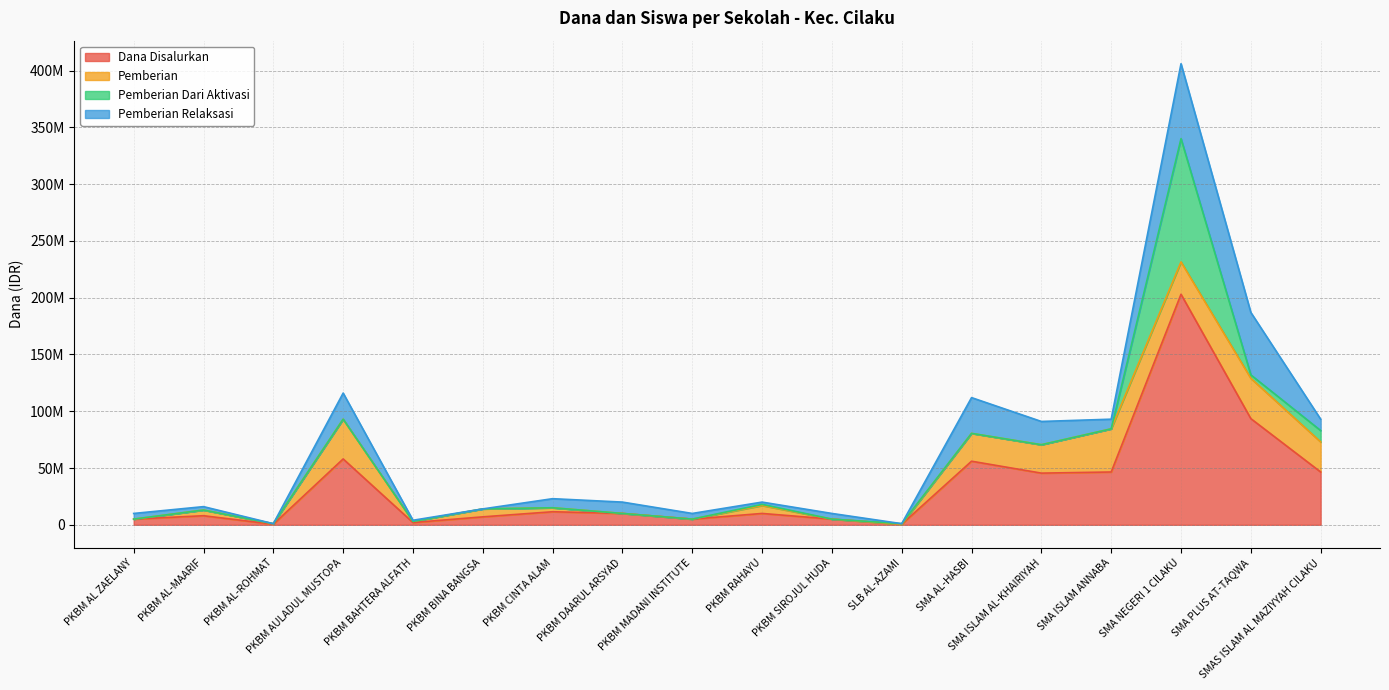

Which has a higher value, PKBM AULADUL MUSTOPA or PKBM RAHAYU?

PKBM AULADUL MUSTOPA